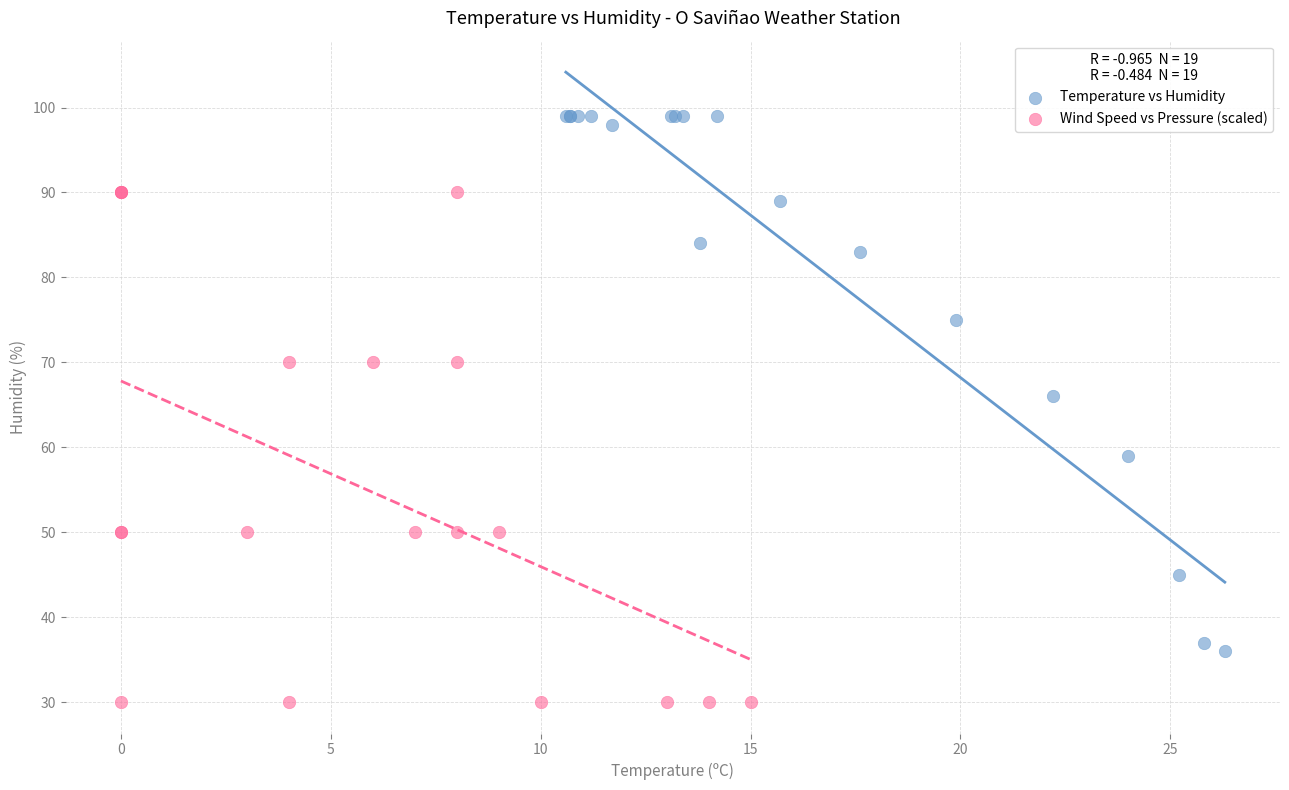

Which series has the largest Y range (max minus min)?

Temperature vs Humidity